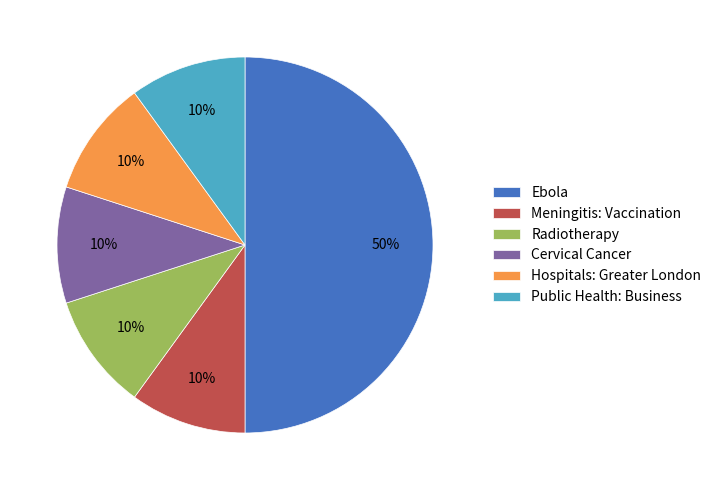

Is the sum of Radiotherapy and Ebola greater than half?

Yes